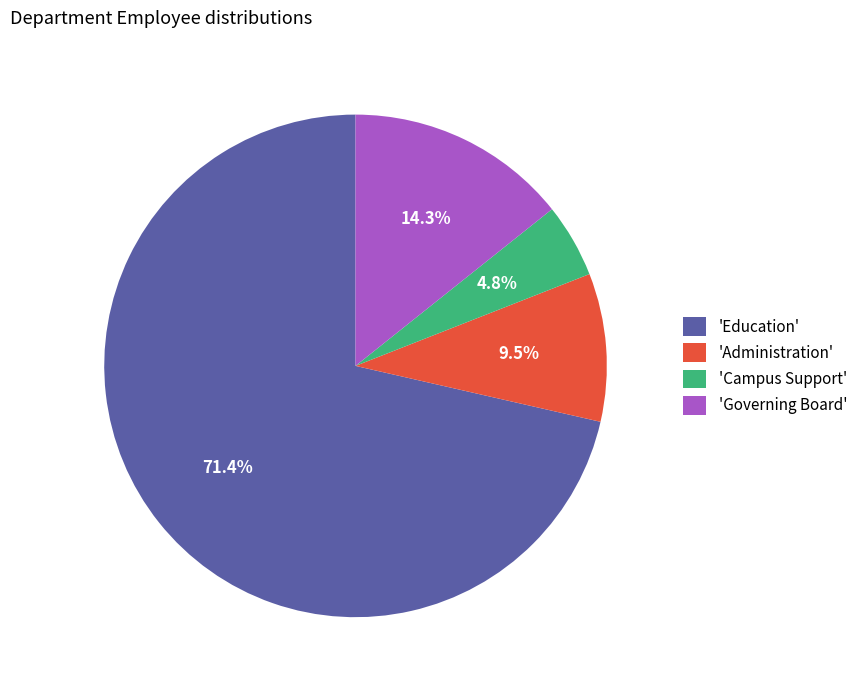

Which slice represents more than half of the pie?

'Education'